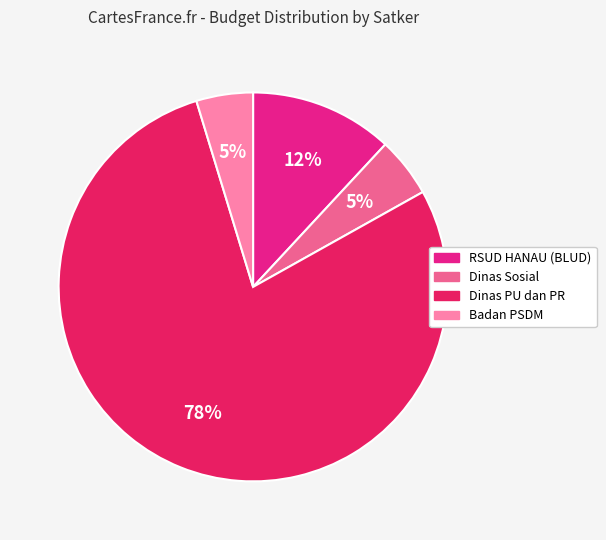

To the nearest percent, what is the average slice percentage?

25%